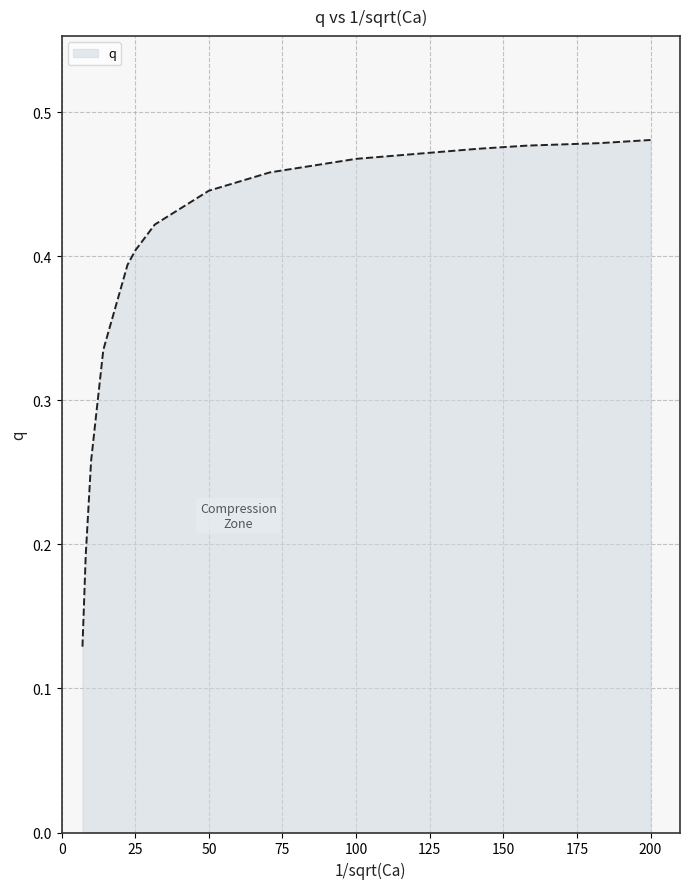

What is the sum of all values?

5.4